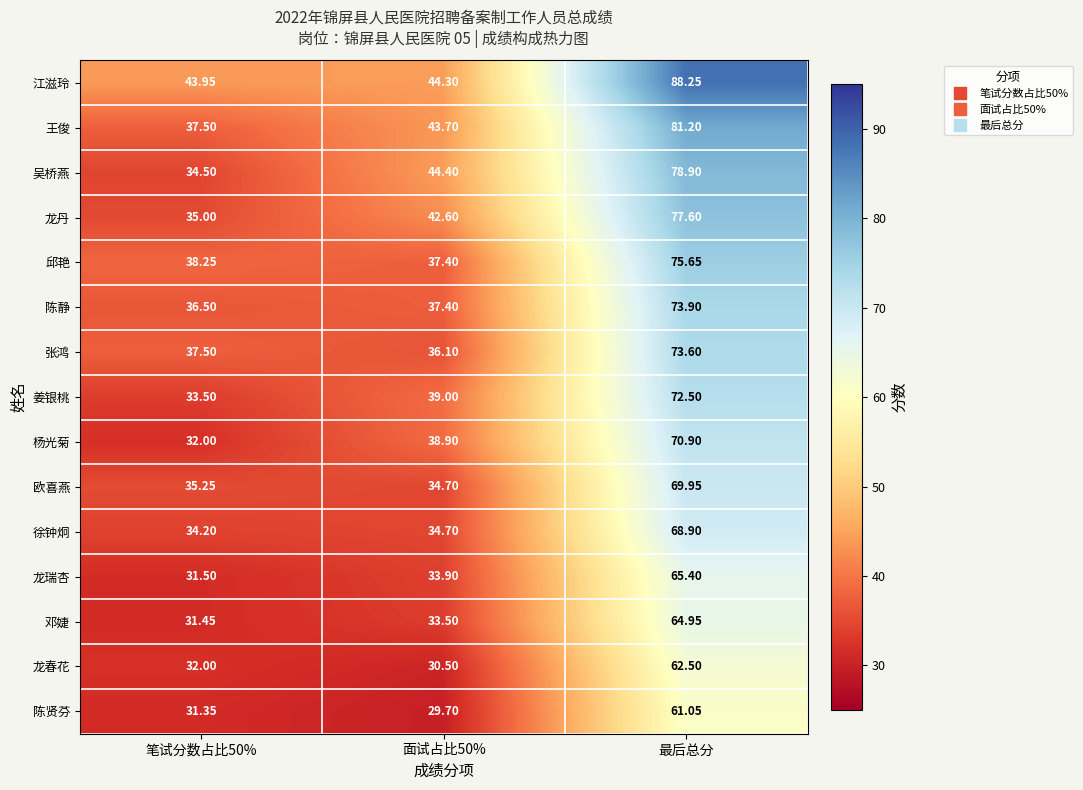

Which series has the largest total across all categories?

江滋玲